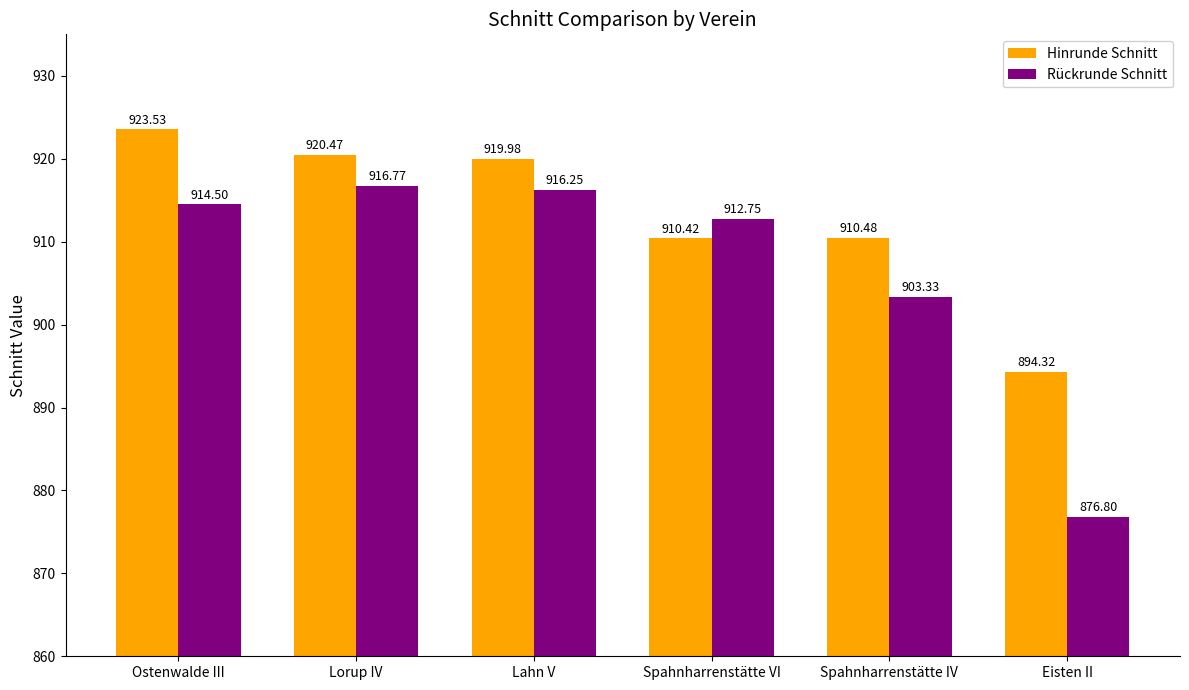

Are the bars horizontal?

No